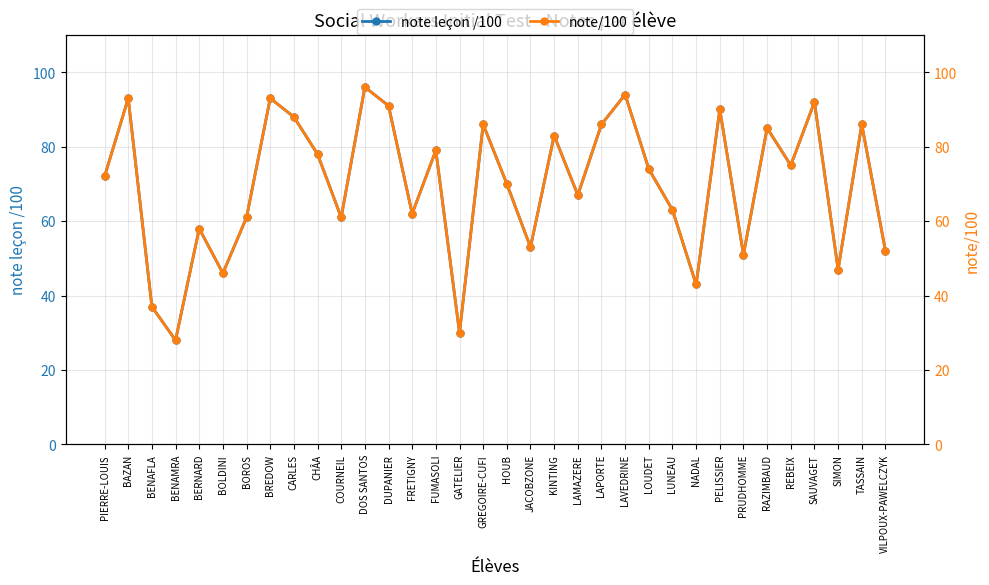

List the series in order of their peak value, lowest first.

note leçon /100, note/100